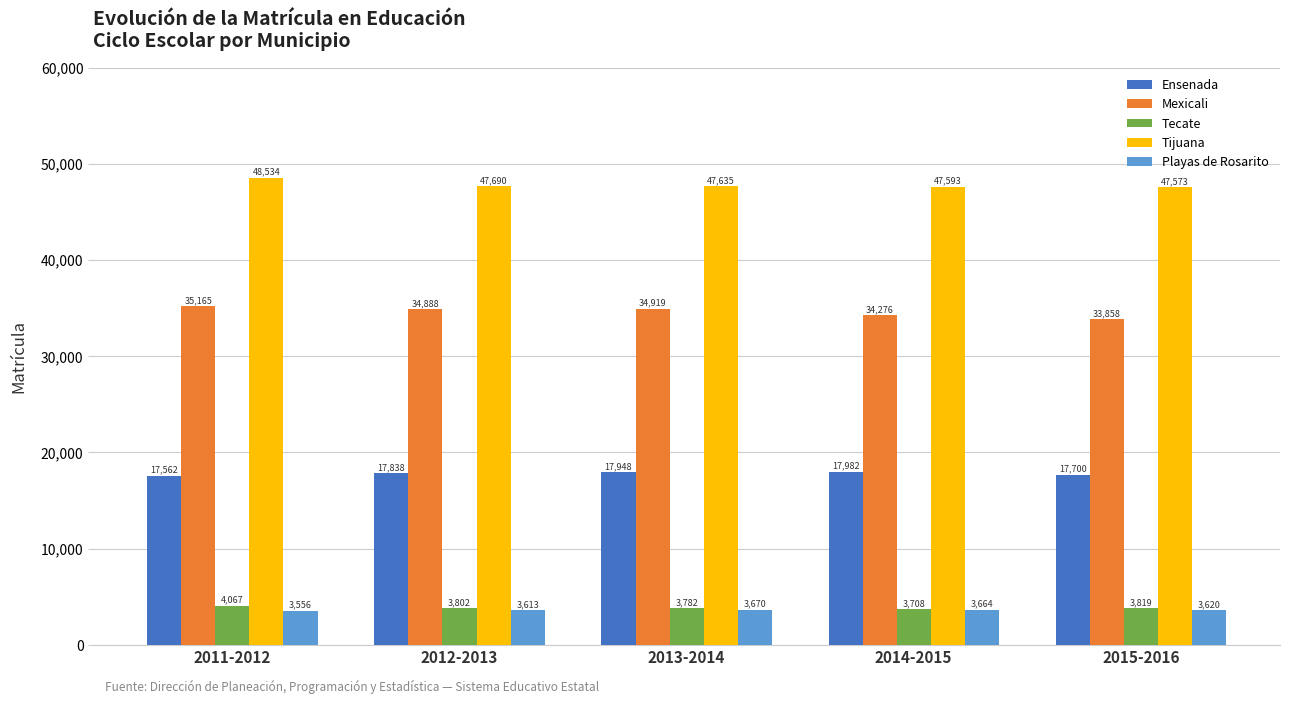

What is the sum of the Ensenada values at 2011-2012 and 2013-2014?

35510